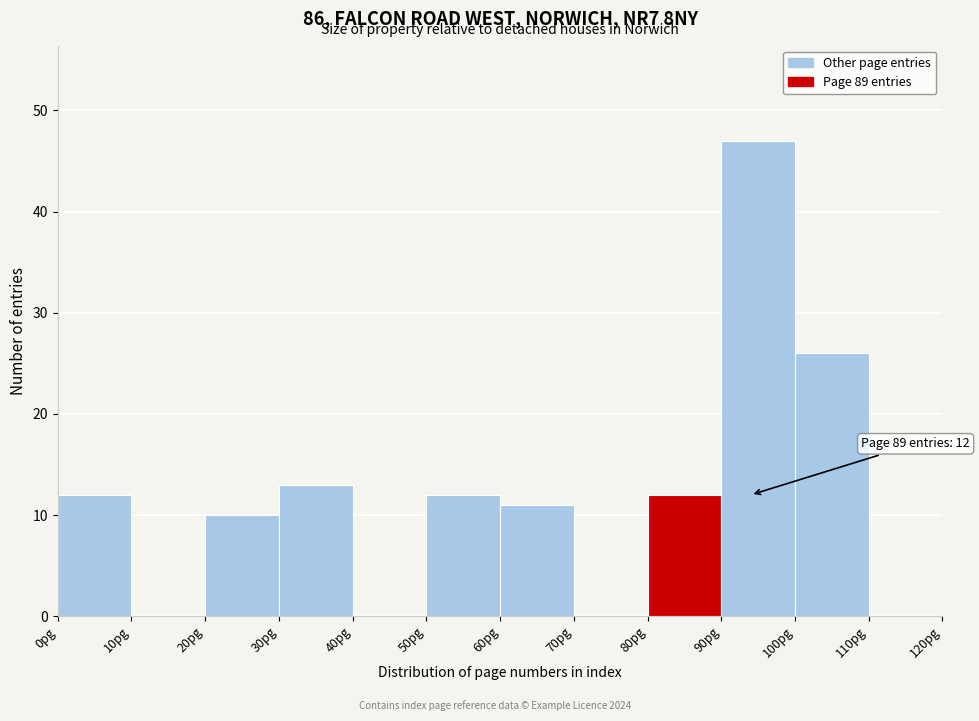

Over which range of the x-axis is the bar tallest?

90 to 100